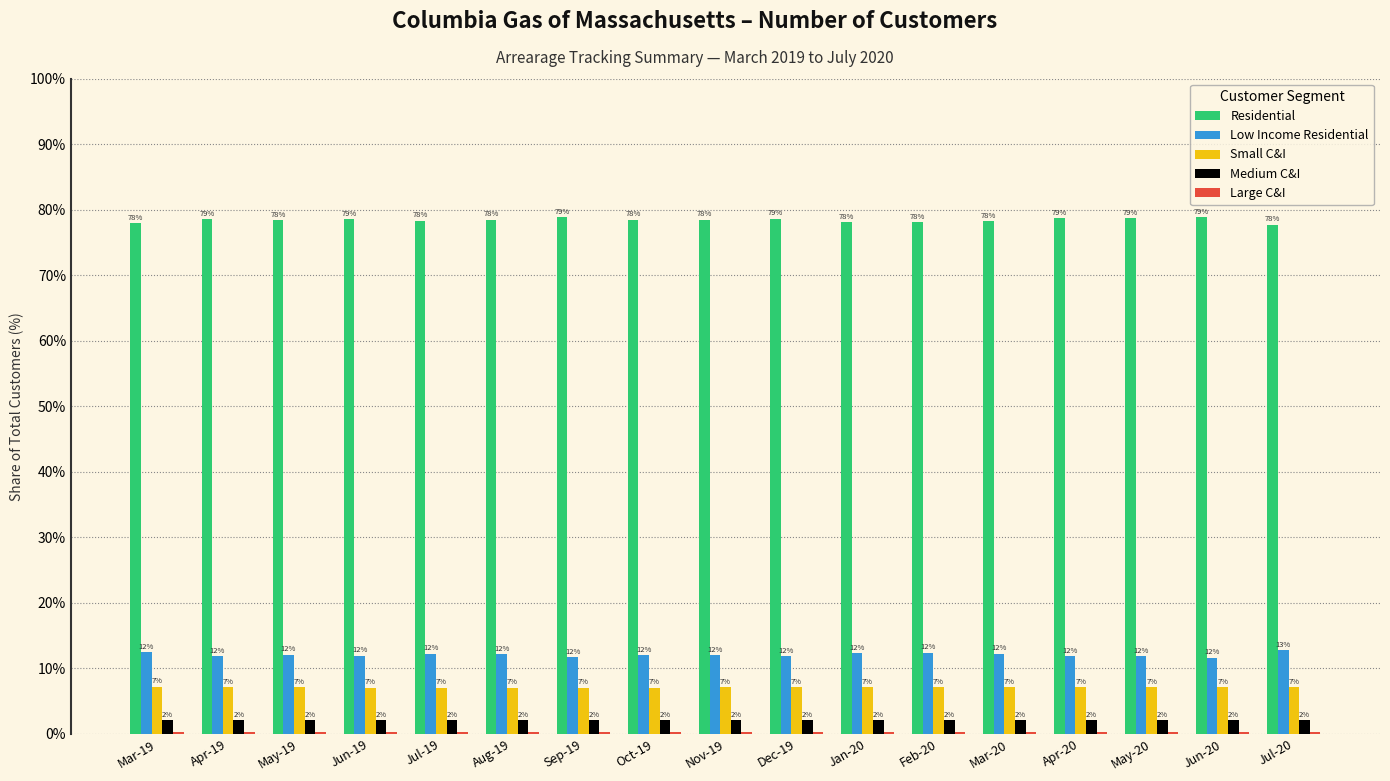

Which series has the largest total across all categories?

Residential